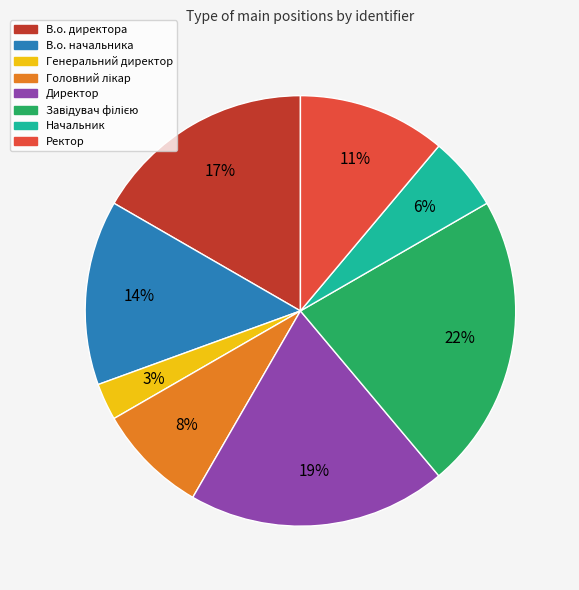

Which has a higher value, В.о. директора or Директор?

Директор